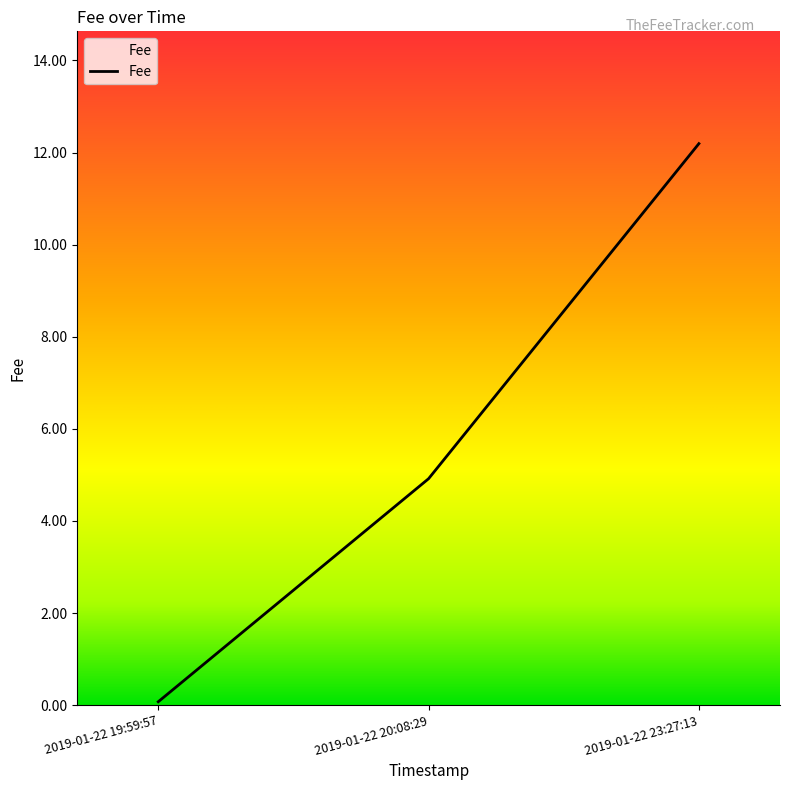

Rank the categories by value from highest to lowest.

2019-01-22 23:27:13, 2019-01-22 20:08:29, 2019-01-22 19:59:57